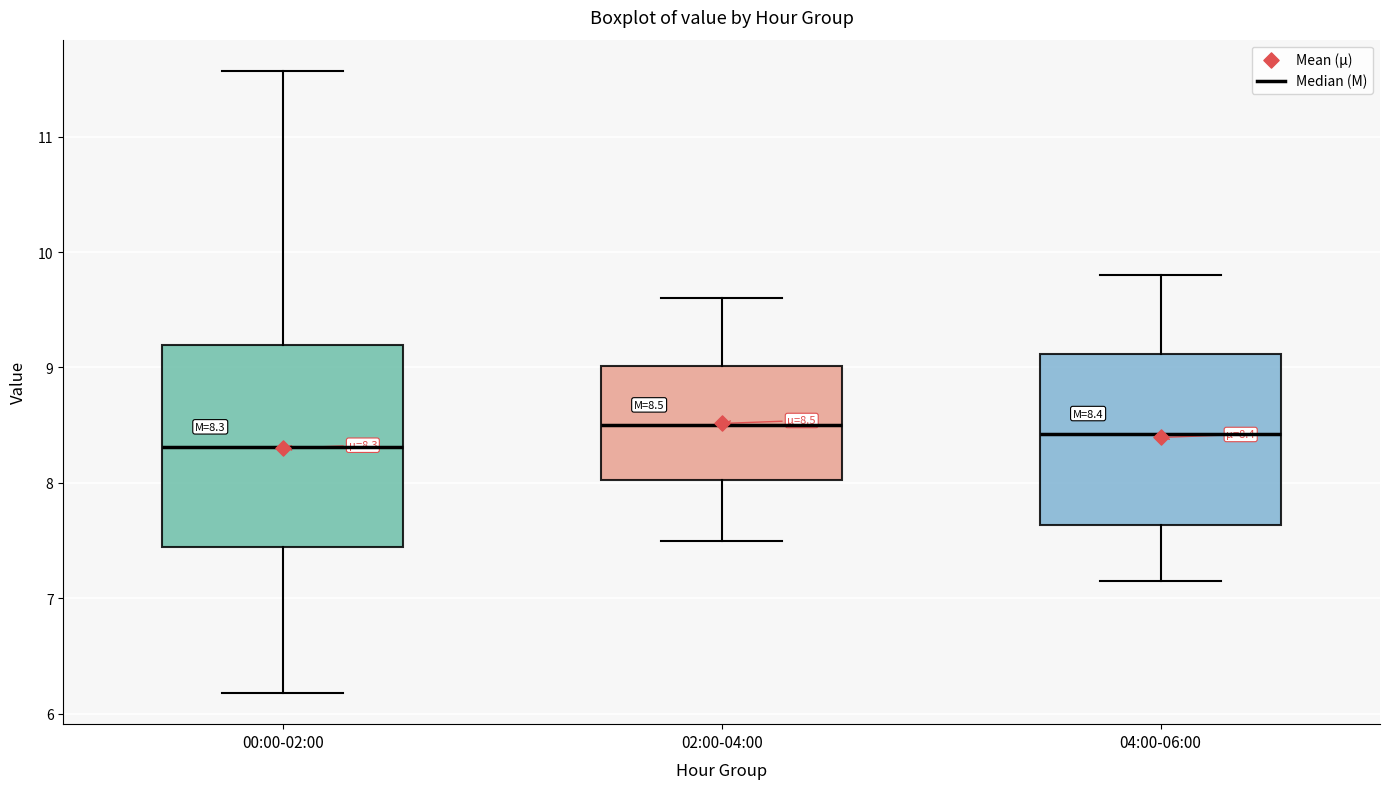

Which box is the tallest, from its lower edge to its upper edge?

00:00-02:00